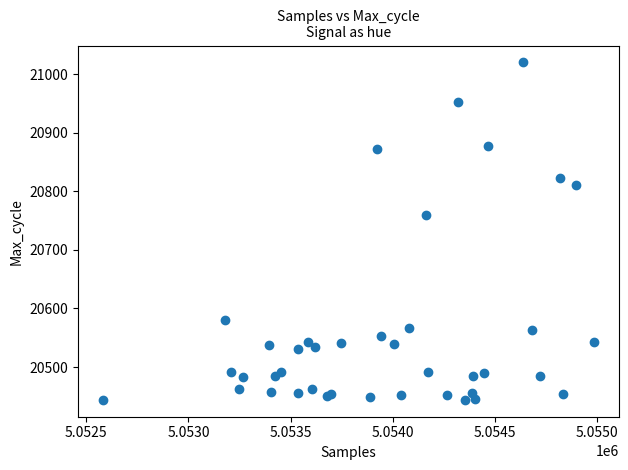

What Y value in the scatter plot is closest to 20732?

20759